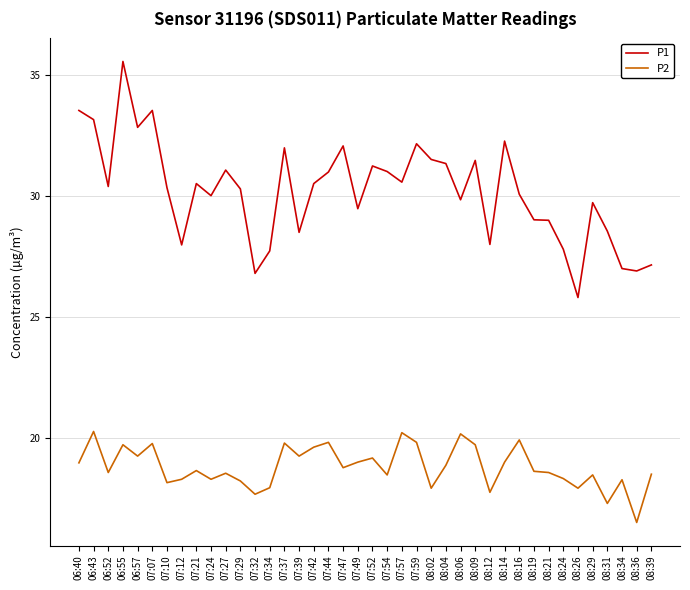

What is the lowest value of the P2 series?

16.5